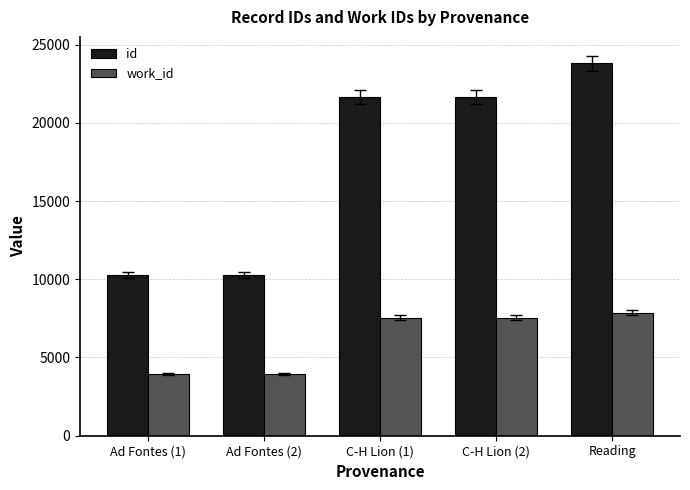

The id series shows 10279 at Ad Fontes (1). True or false?

True